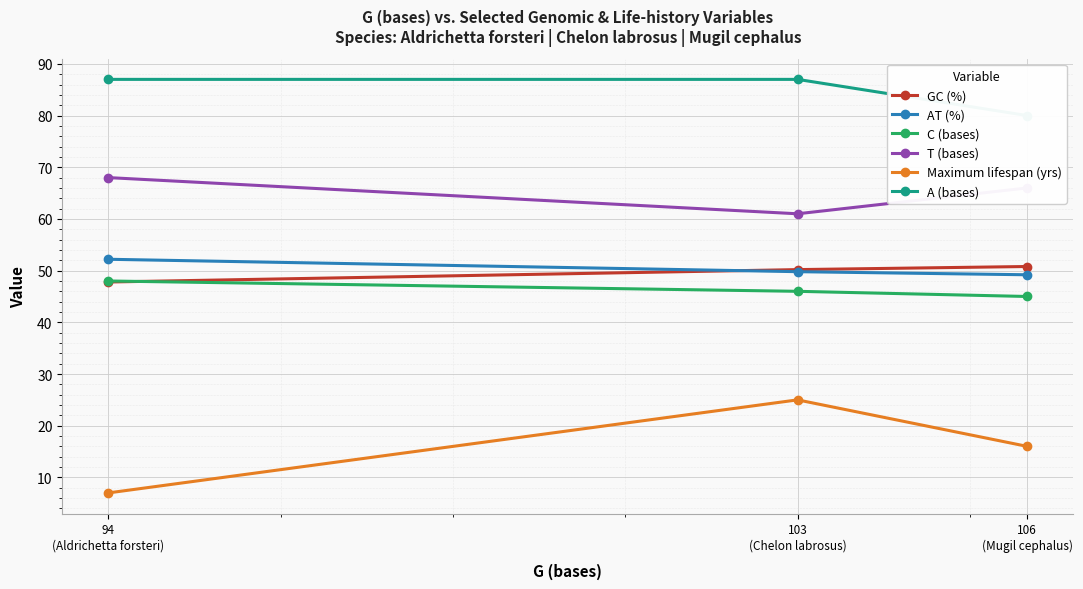

What is the value of the GC (%) point at the 1st from the left?

47.8